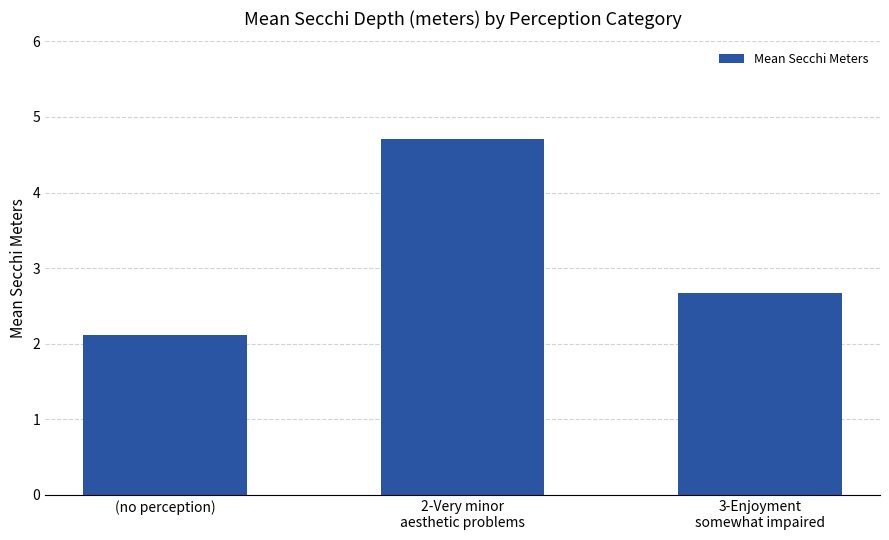

What is the difference between the values at 3-Enjoyment
somewhat impaired and 2-Very minor
aesthetic problems?

2.0